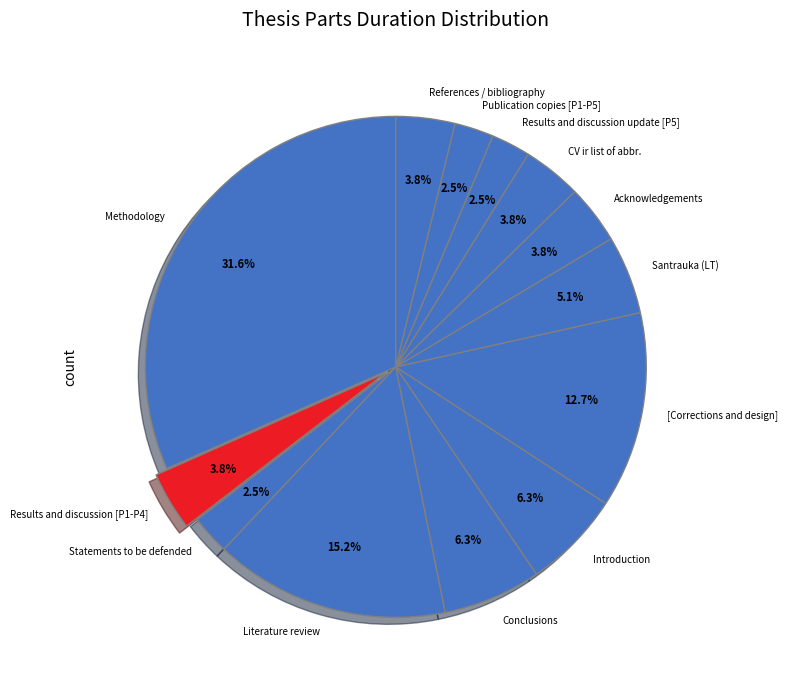

Combined, what portion of the pie is Conclusions and References / bibliography?

10.1%